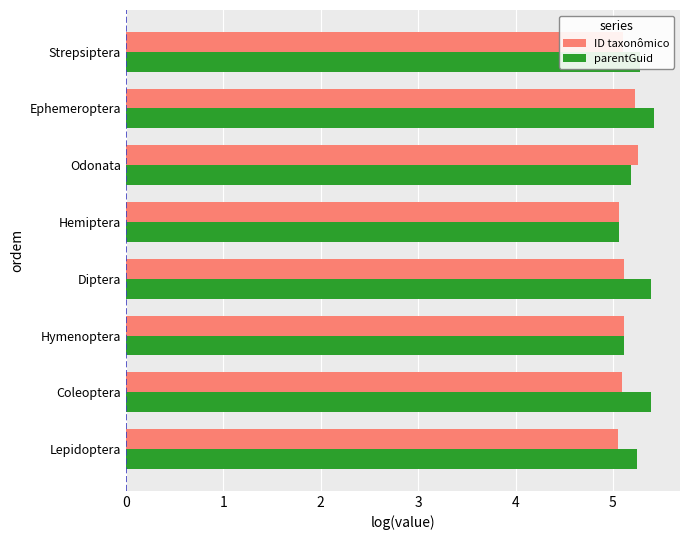

What is the total value across all series at Ephemeroptera?

10.6